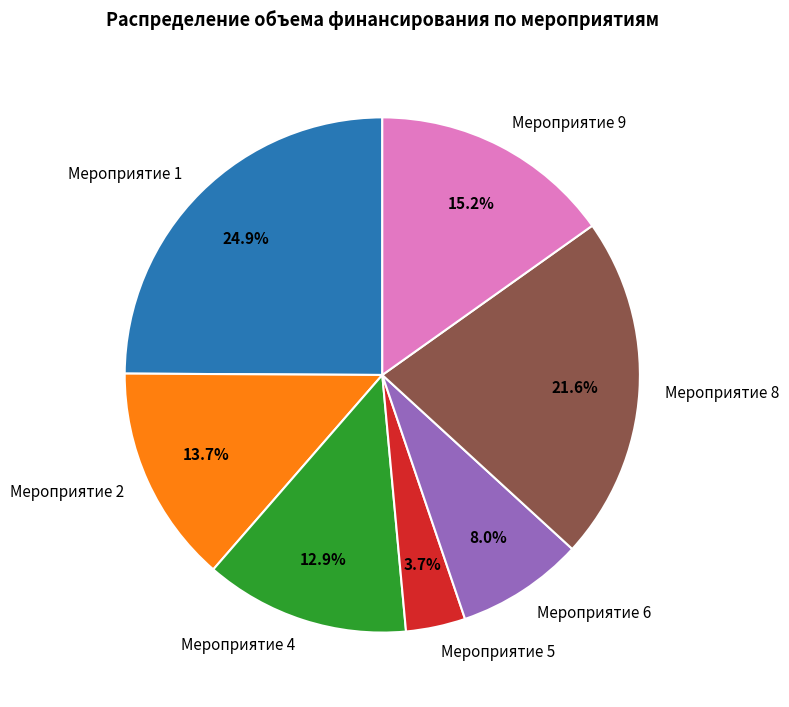

Does any single category account for the majority?

No